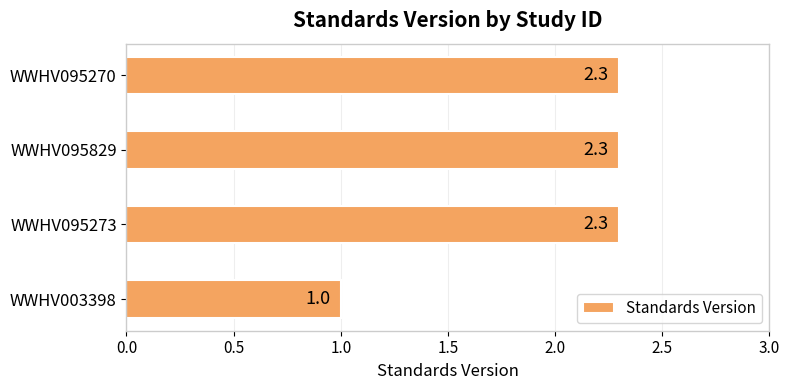

What is the difference between the maximum and minimum values?

1.3